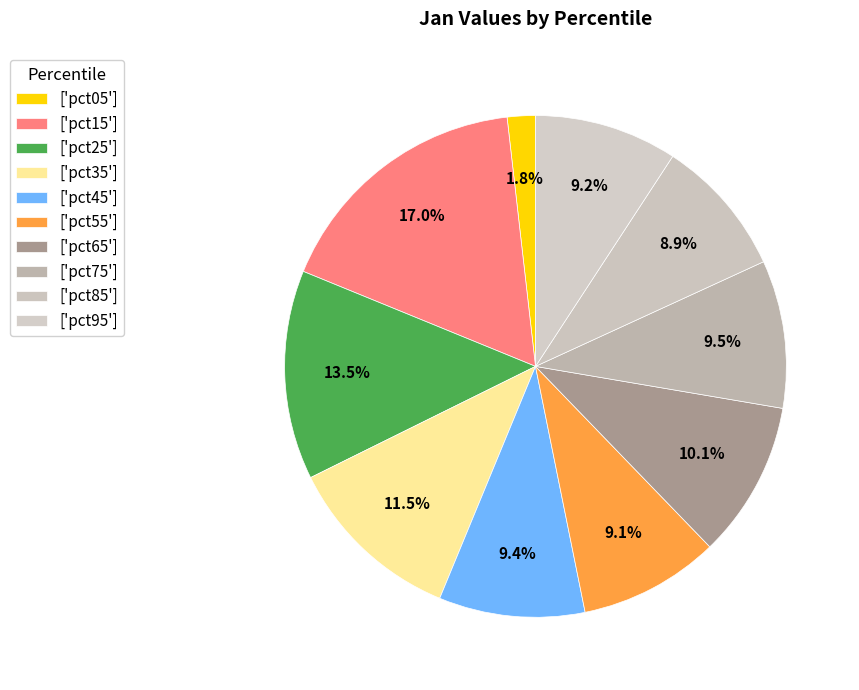

How many segments does this pie chart have?

10